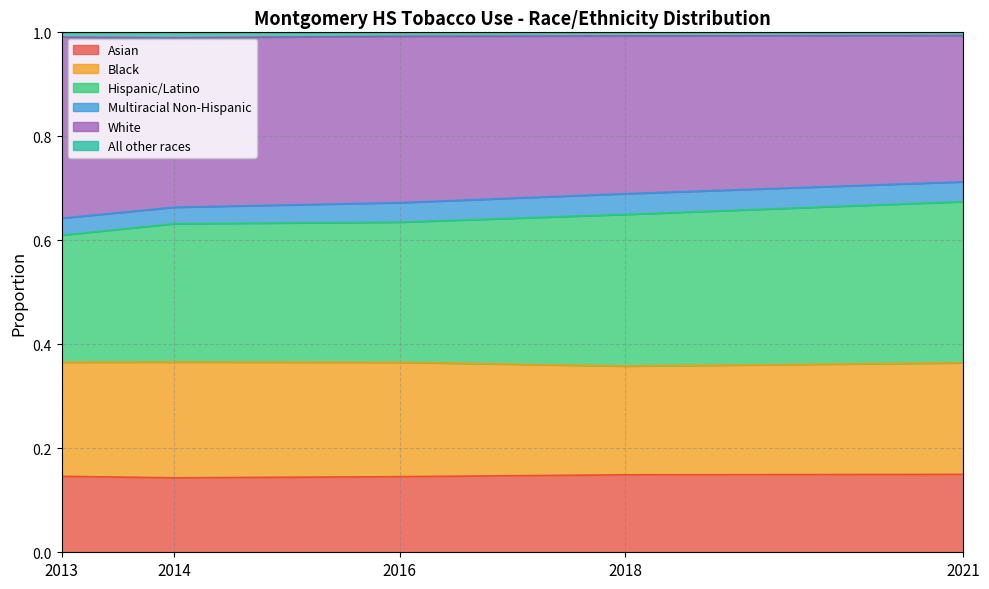

Is the value of Hispanic/Latino at 2018 greater than the value of Asian at 2013?

Yes